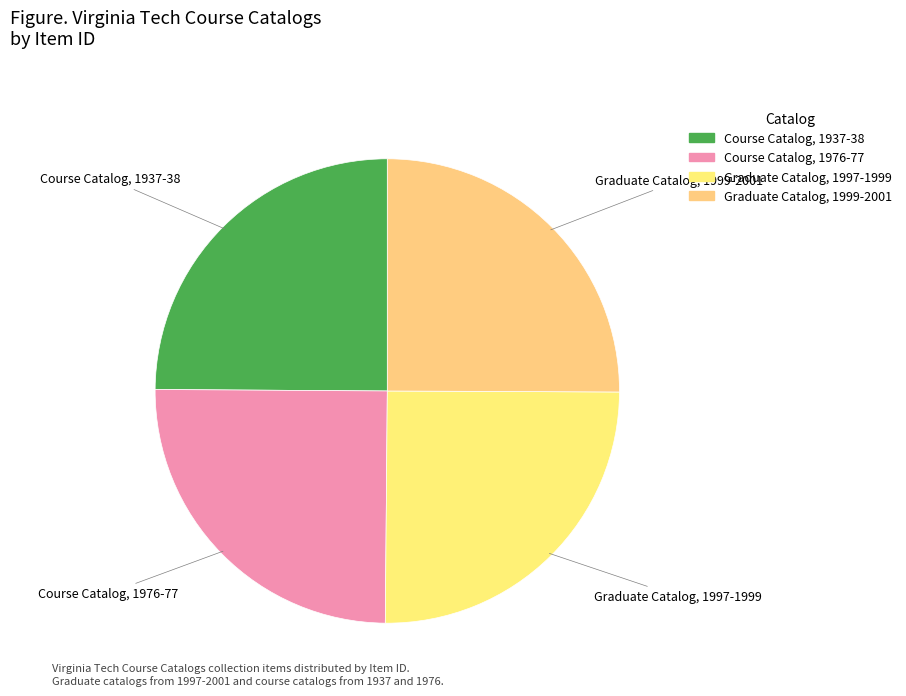

The Course Catalog, 1937-38 slice represents 25% of the pie. True or false?

True